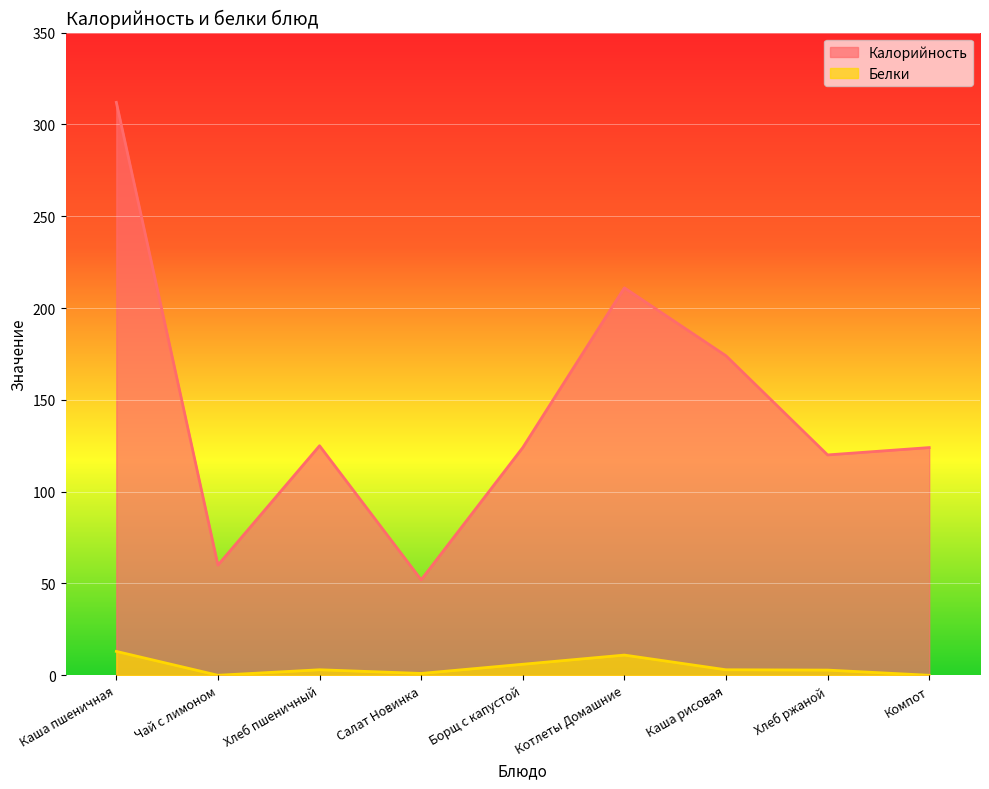

At which category does the chart reach its peak across all series?

Каша пшеничная